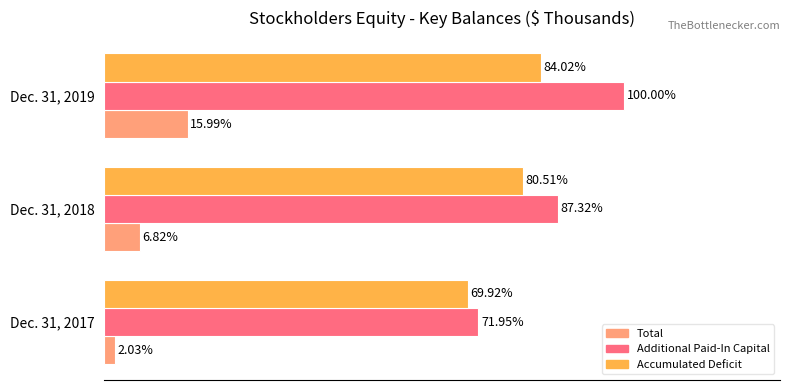

Which series changed the most between Dec. 31, 2017 and Dec. 31, 2018?

Additional Paid-In Capital